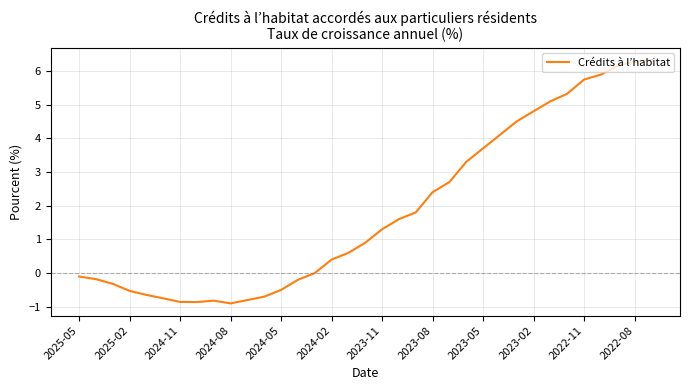

What is the difference between the maximum and minimum values?

7.2